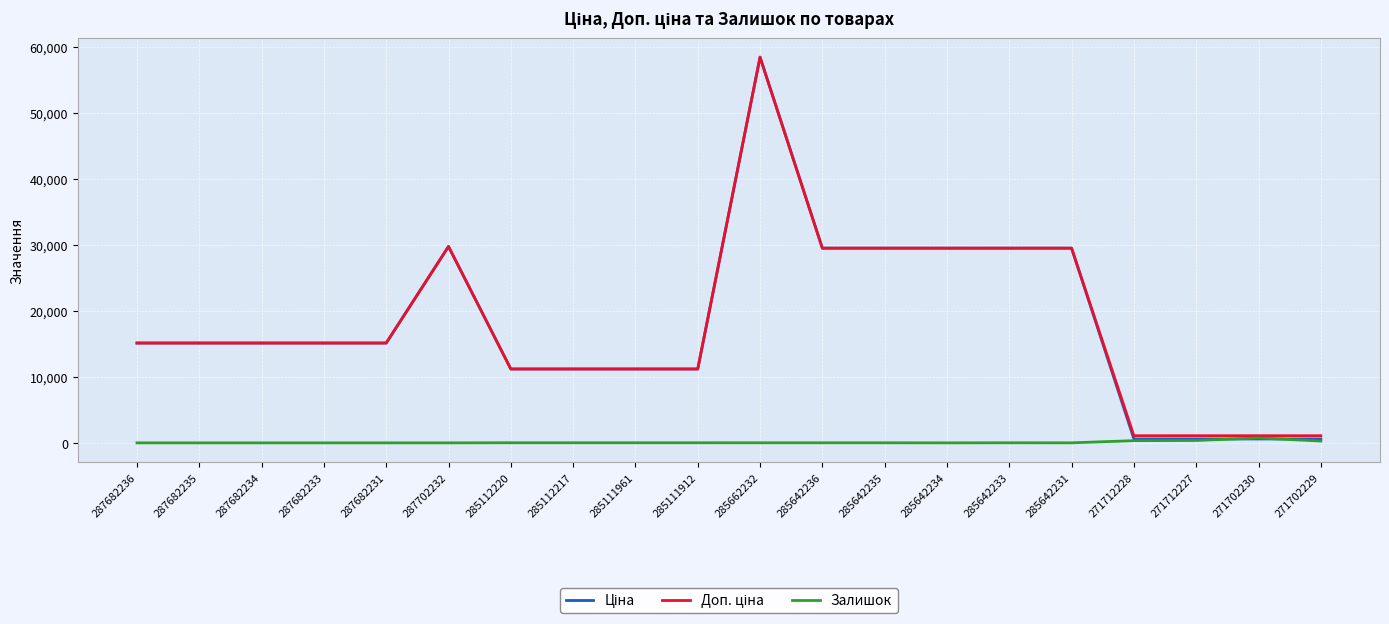

Which category has the highest value across all series?

285662232